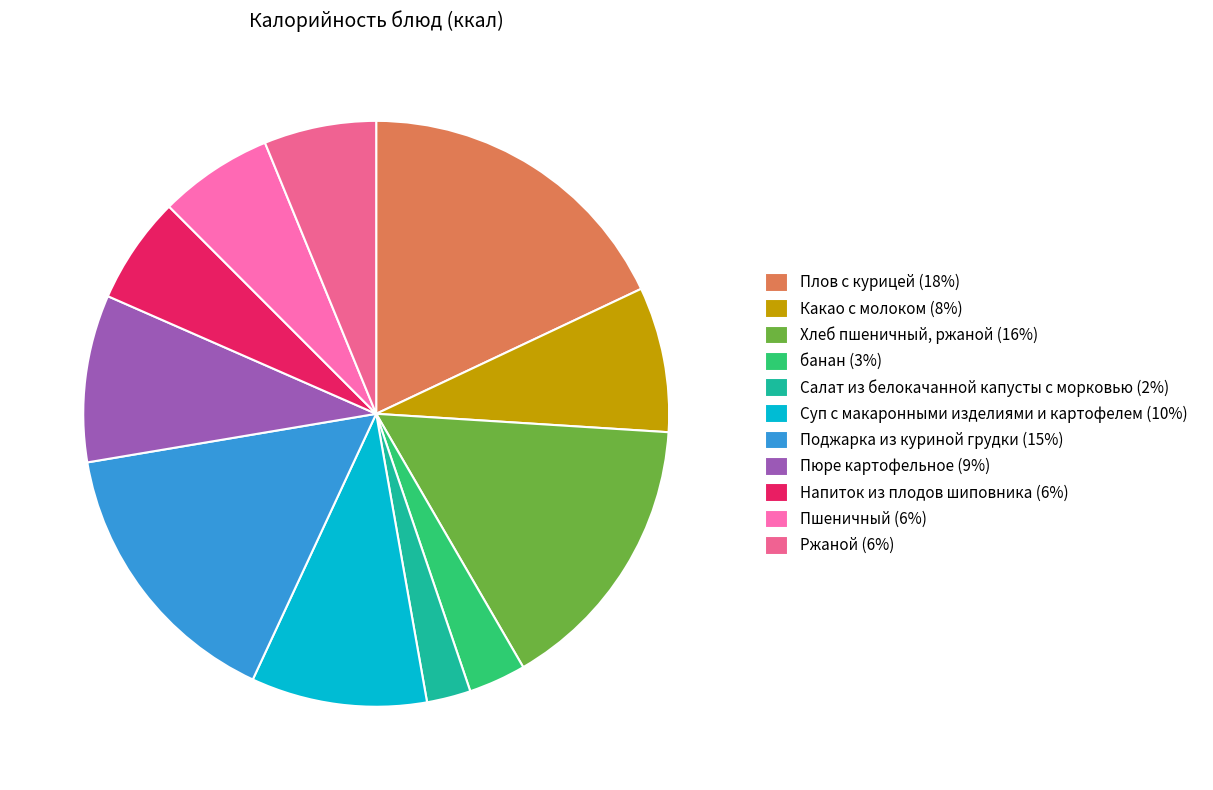

Is the sum of Пшеничный and Поджарка из куриной грудки greater than half?

No